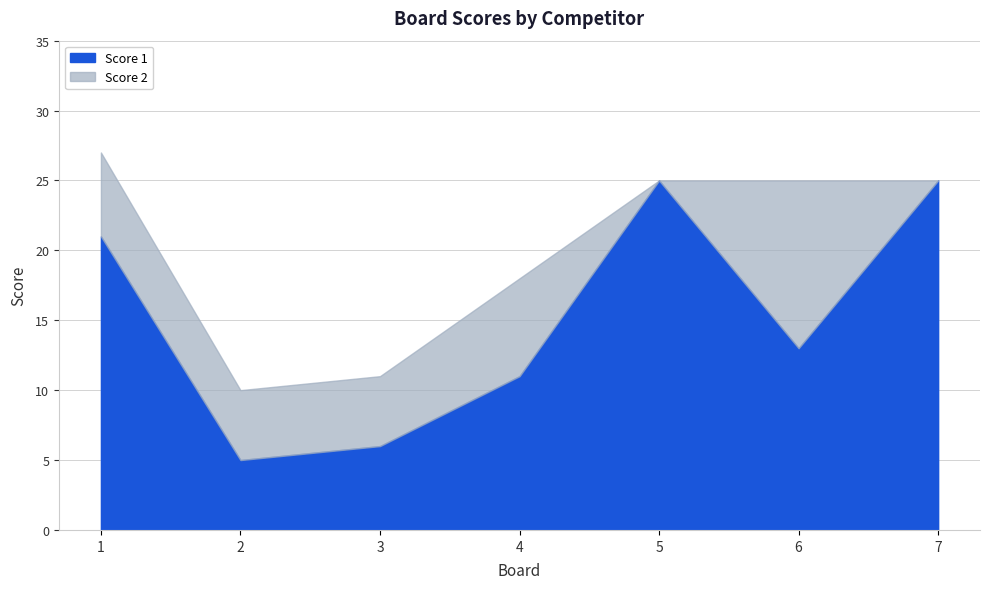

Read the value at 3, to the nearest 10.

10